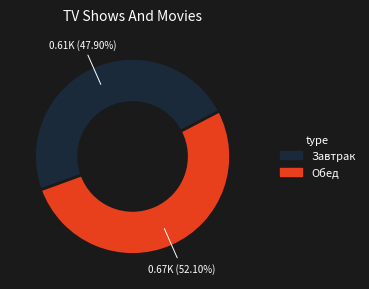

Is there a majority slice in this chart?

Yes